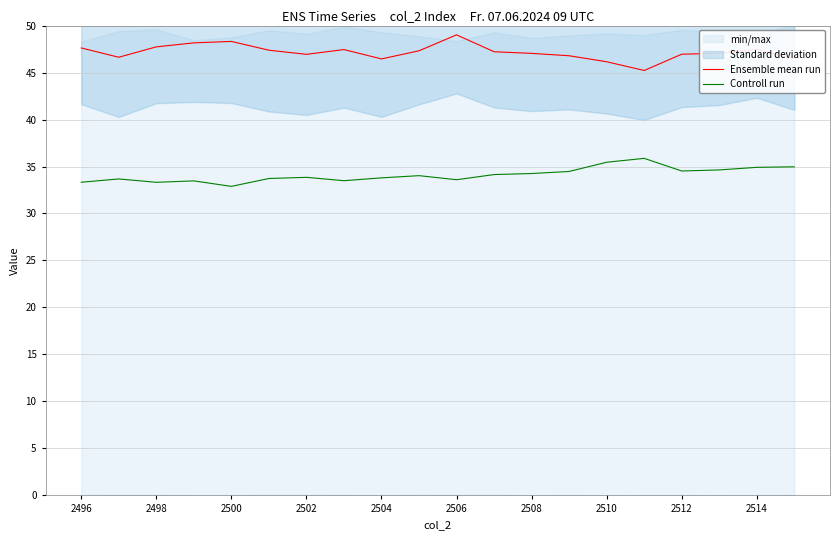

How many interior local valleys does the Controll run series have?

5